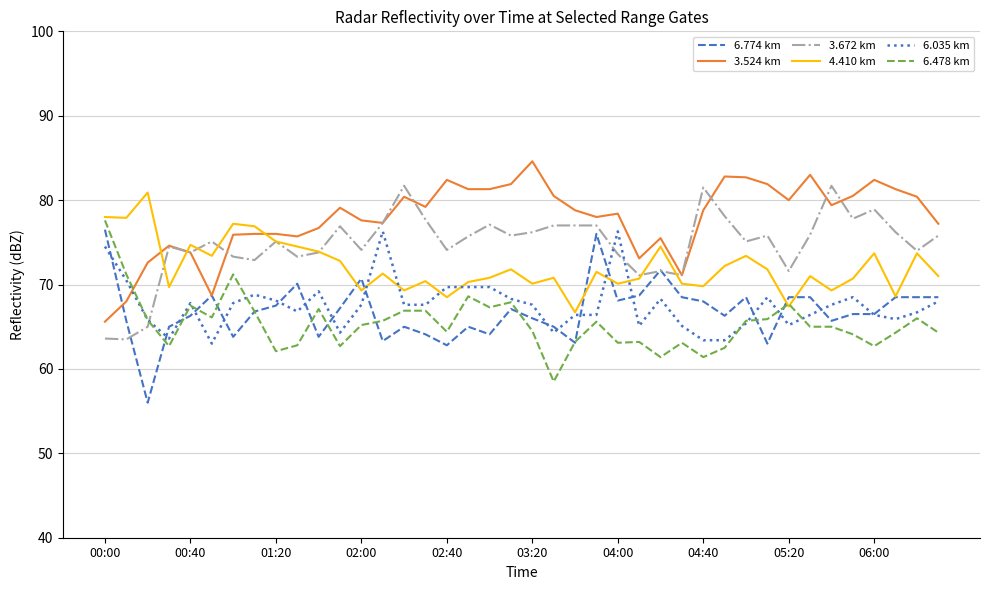

How many intersections are there between 3.672 km and 6.478 km?

1